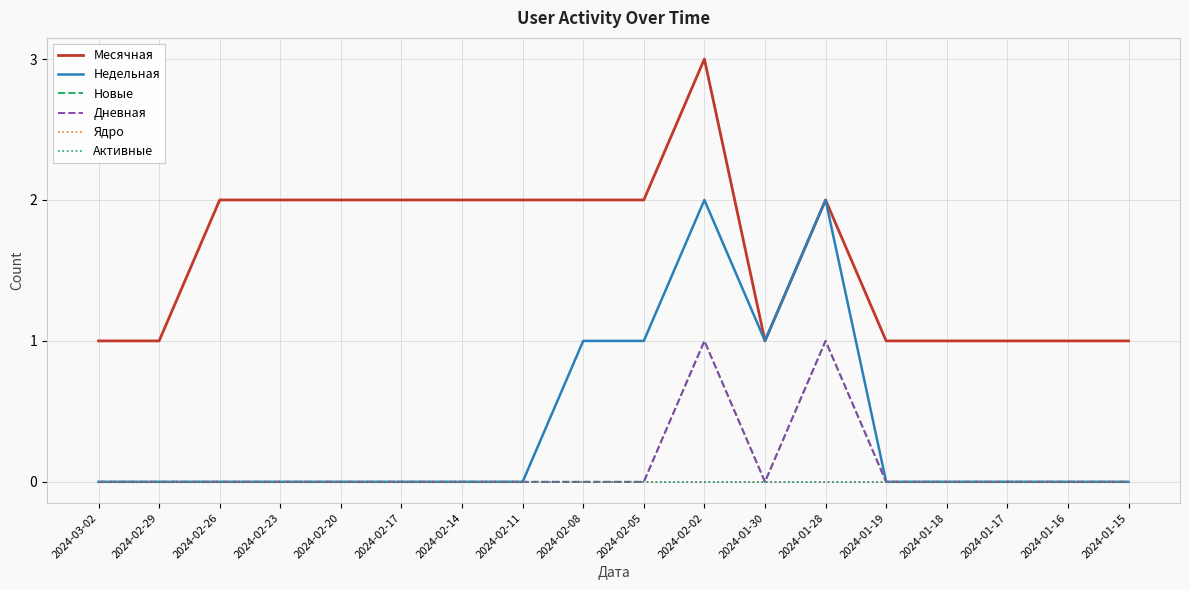

How many interior local valleys does the Новые series have?

1